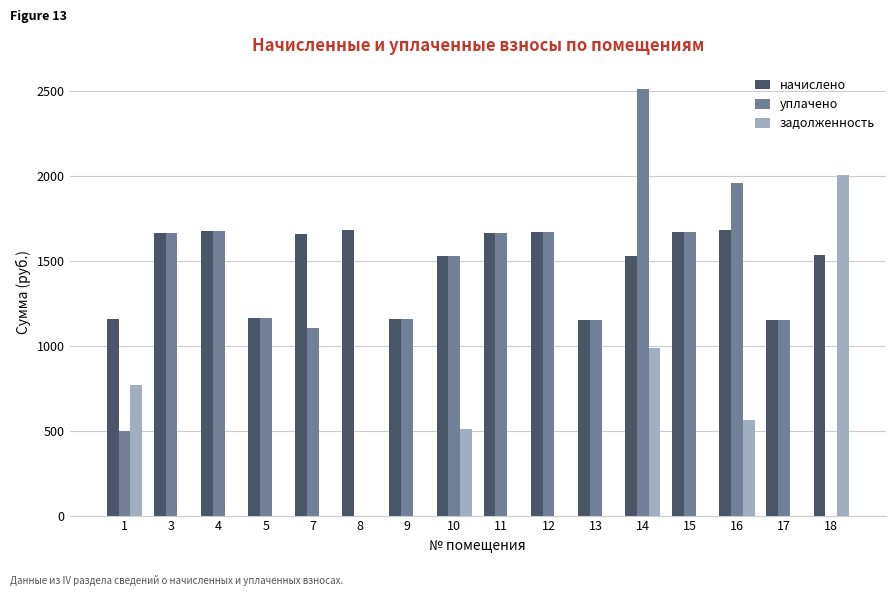

What is the average value of the задолженность series?

301.9